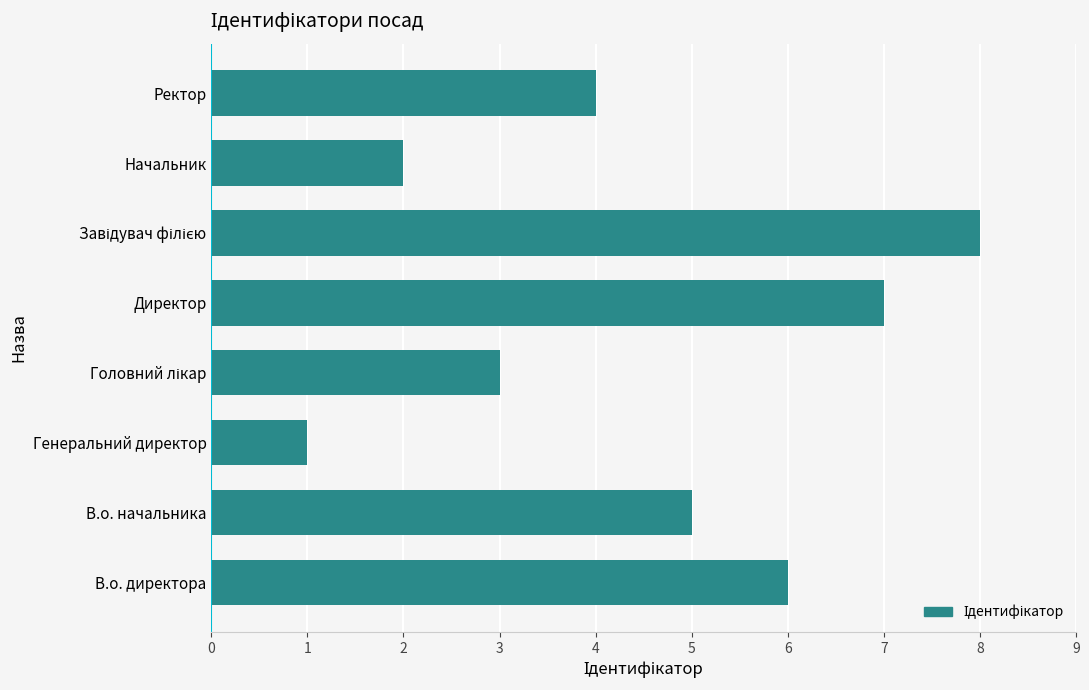

What is the change in value from Генеральний директор to Ректор?

+3